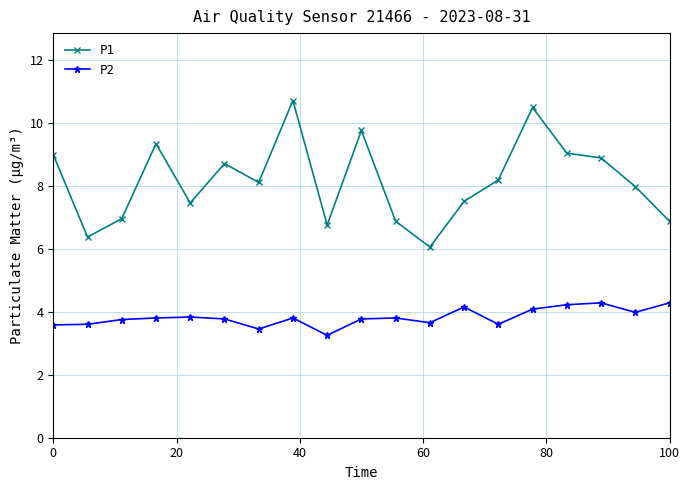

Is this an area chart (filled region under the line)?

No